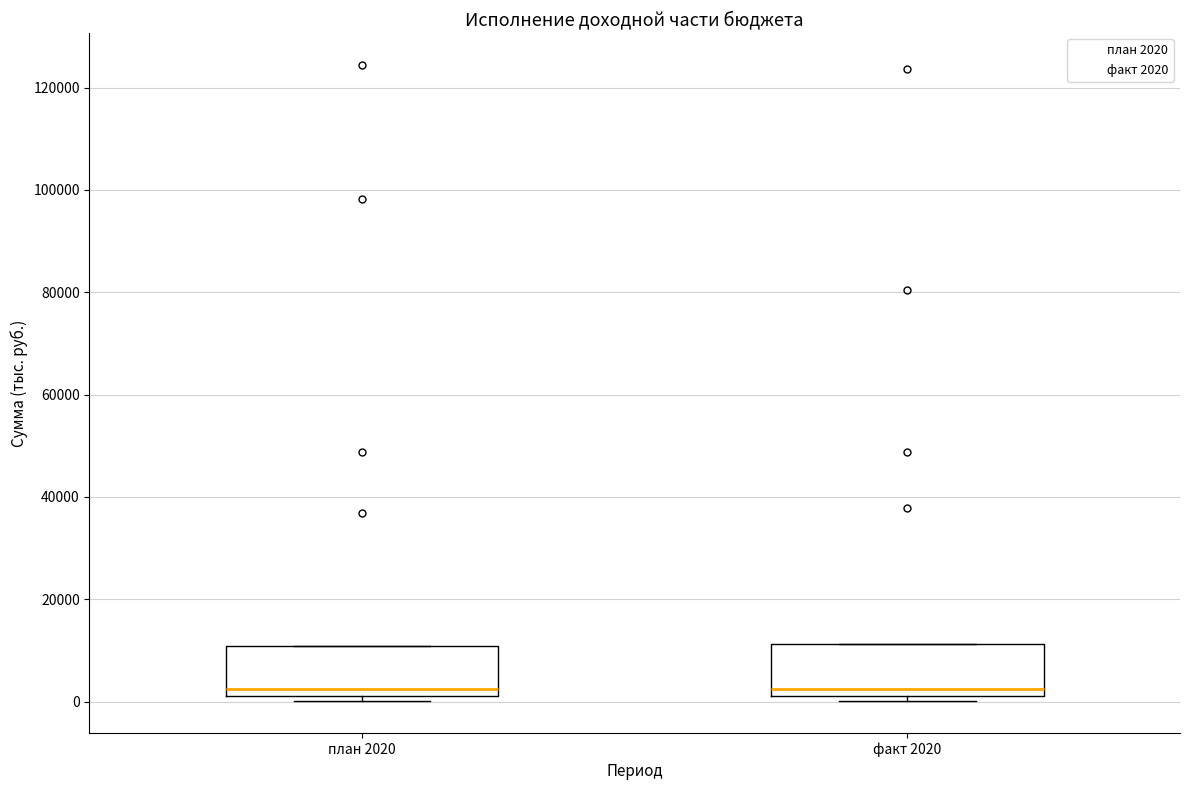

Reading left to right, transcribe this box plot: for each box, give where its median line is, the range the box spans, and where its two whiskers end, as read against the y-axis. The values are not printed on the chart, so give them approximately, as read against the axis.

план 2020: median 2000 (just above the box's lower edge), box 2000 to 10000, whiskers 0 to 10000
факт 2020: median 2000 (just above the box's lower edge), box 2000 to 12000, whiskers 0 to 12000